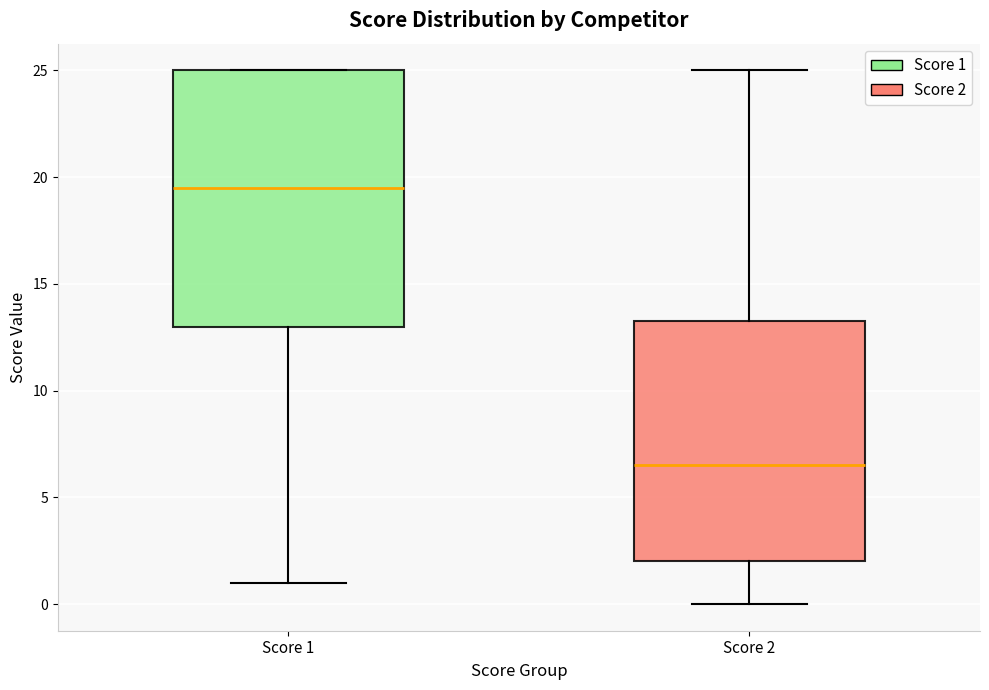

Reading left to right, transcribe this box plot: for each box, give where its median line is, the range the box spans, and where its two whiskers end, as read against the y-axis. The values are not printed on the chart, so give them approximately, as read against the axis.

Score 1: median 19.5, box 13.0 to 25.0, whiskers 1.0 to 25.0
Score 2: median 6.5, box 2.0 to 13.5, whiskers 0.0 to 25.0